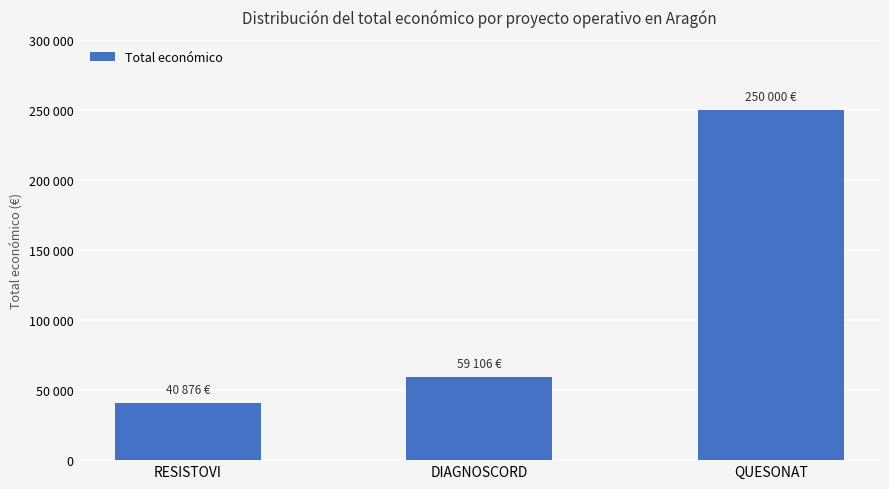

What is the average value?

116661